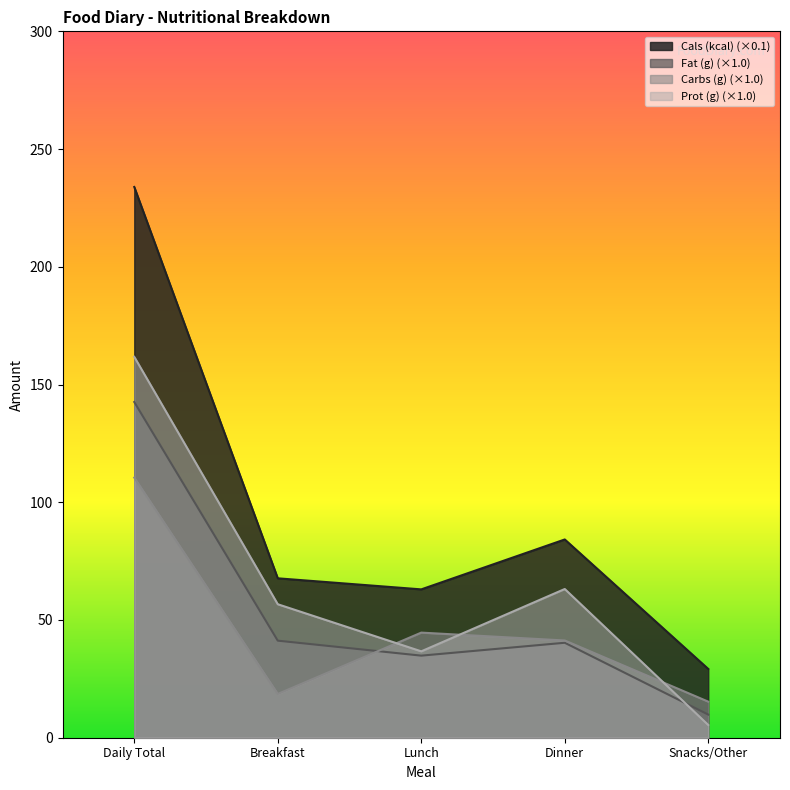

Between Lunch and Dinner, which is larger?

Dinner